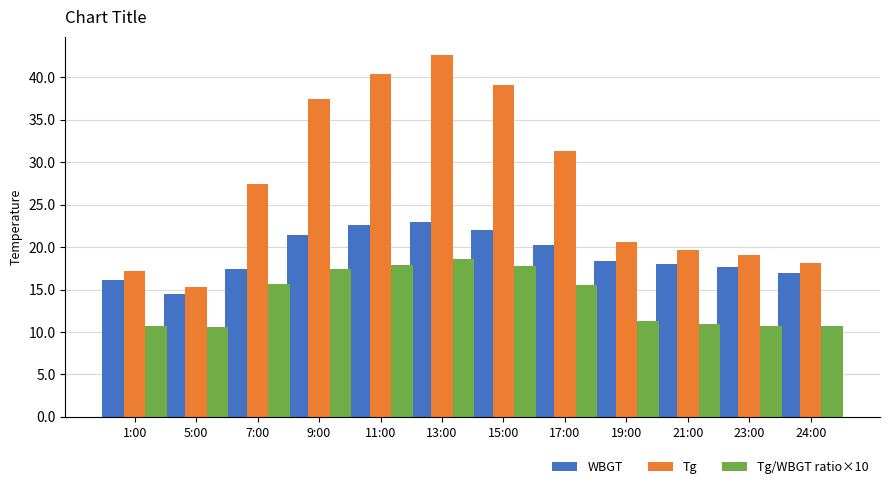

How many data points in Tg/WBGT ratio×10 are less than 15?

6